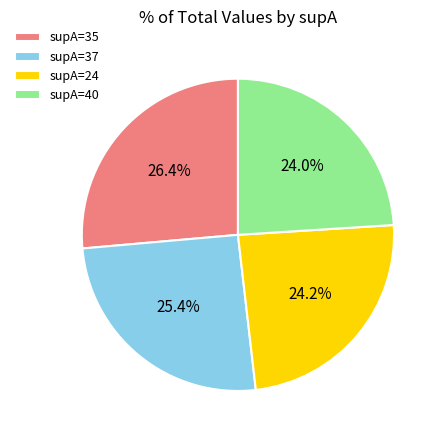

What is the largest slice in the pie chart?

supA=35